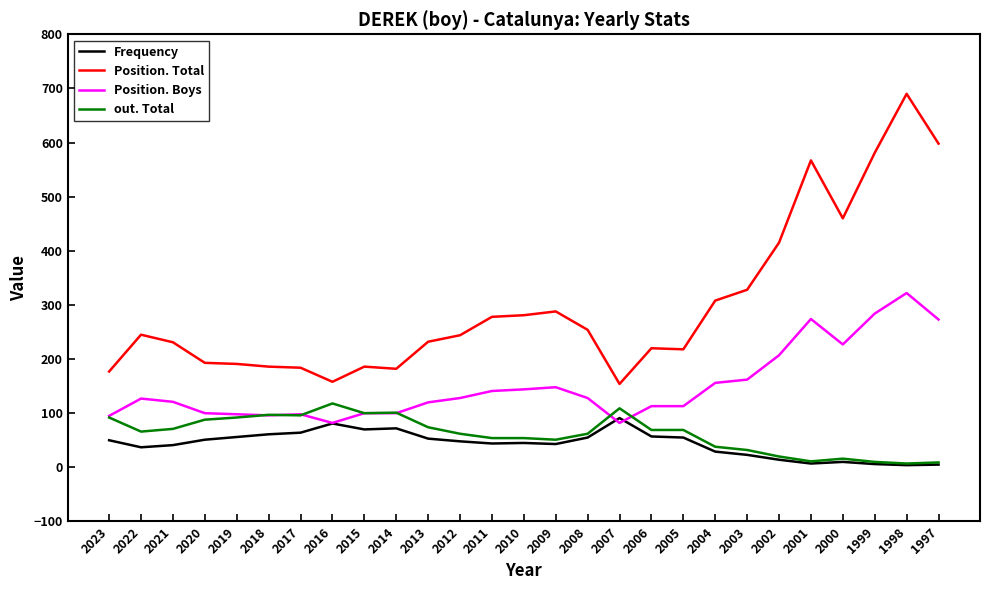

True or false: Frequency and Position. Total cross at least once.

False